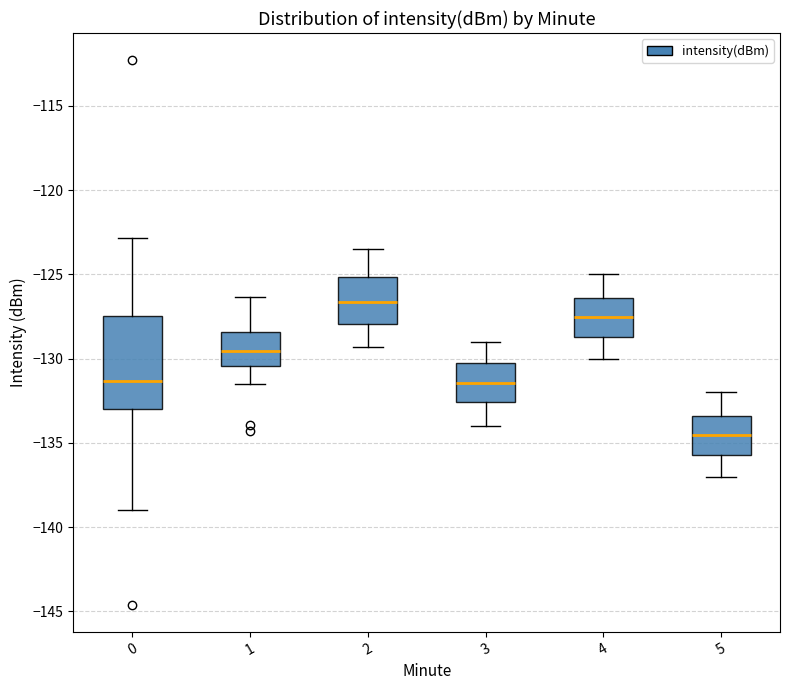

Reading left to right, read every box against the y-axis: the position of its median line, the range the box covers, and the ends of its whiskers. The values are not printed on the chart, so give them approximately, as read against the axis.

0: median -131.5, box -133.0 to -127.5, whiskers -139.0 to -123.0
1: median -129.5, box -130.5 to -128.5, whiskers -131.5 to -126.5
2: median -126.5, box -128.0 to -125.0, whiskers -129.5 to -123.5
3: median -131.5, box -132.5 to -130.0, whiskers -134.0 to -129.0
4: median -127.5, box -128.5 to -126.5, whiskers -130.0 to -125.0
5: median -134.5, box -135.5 to -133.5, whiskers -137.0 to -132.0